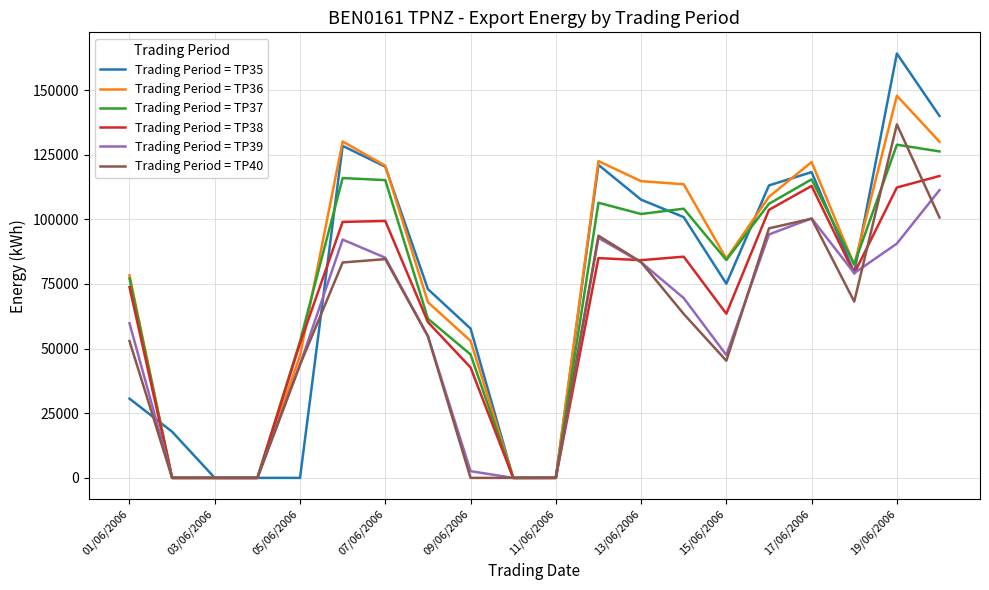

Which series has the largest range (max minus min)?

Trading Period = TP35